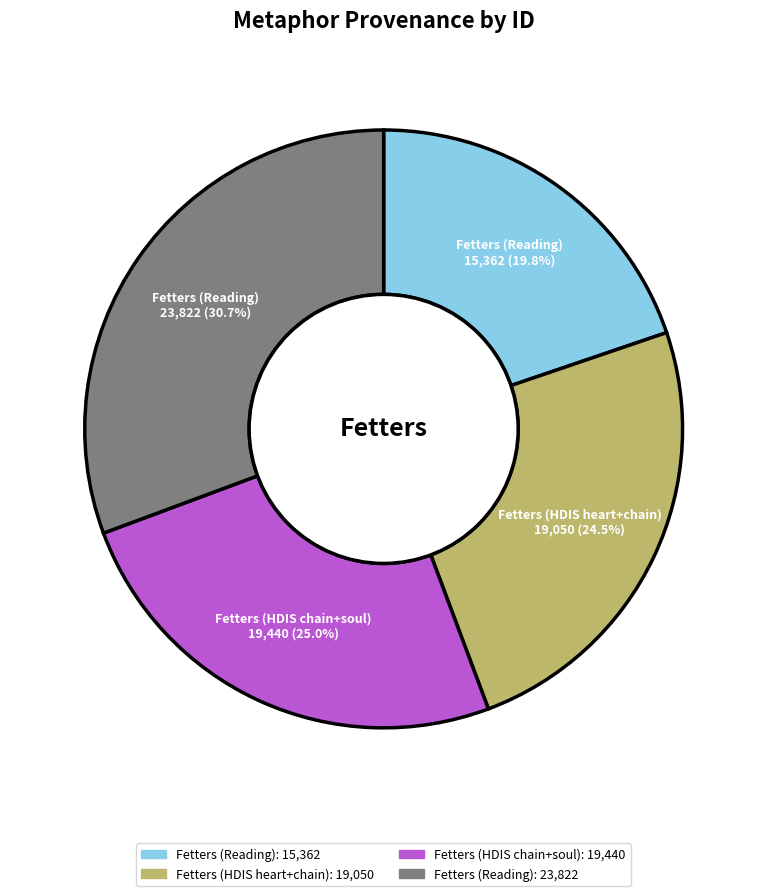

Is there a majority slice in this chart?

No